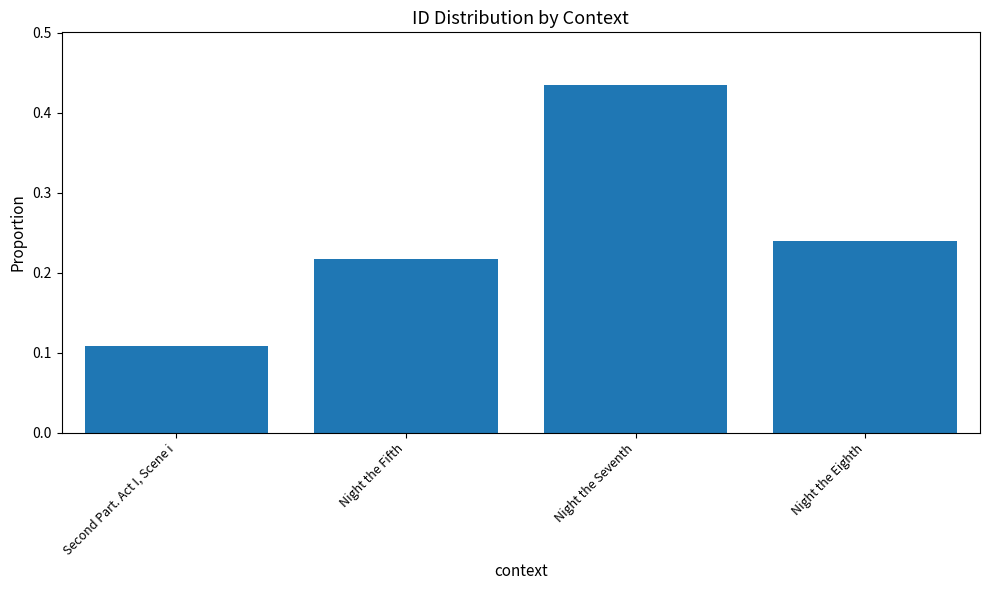

Between Second Part. Act I, Scene i and Night the Fifth, which is larger?

Night the Fifth